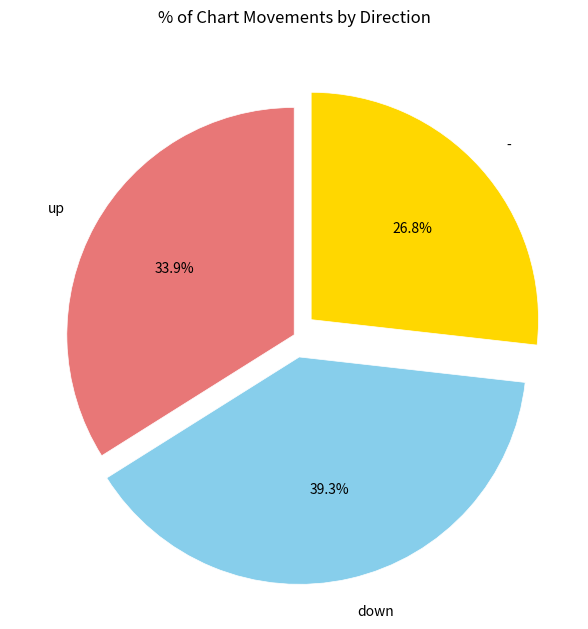

Count the number of slices in the pie.

3